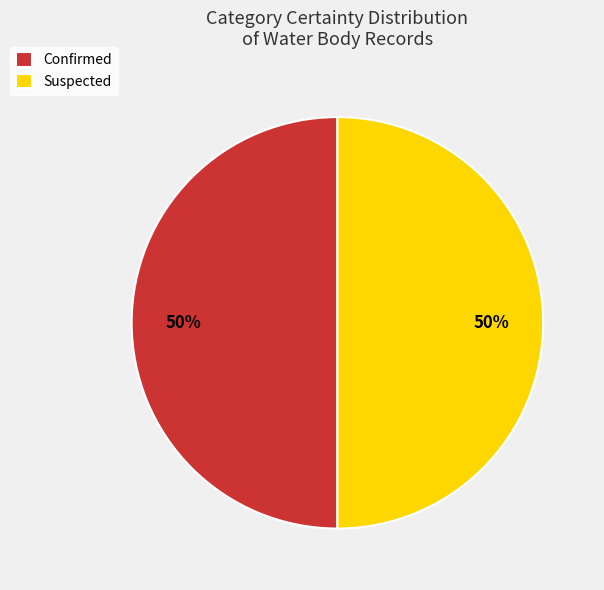

What is the ratio of the value at Confirmed to the value at Suspected?

1.0